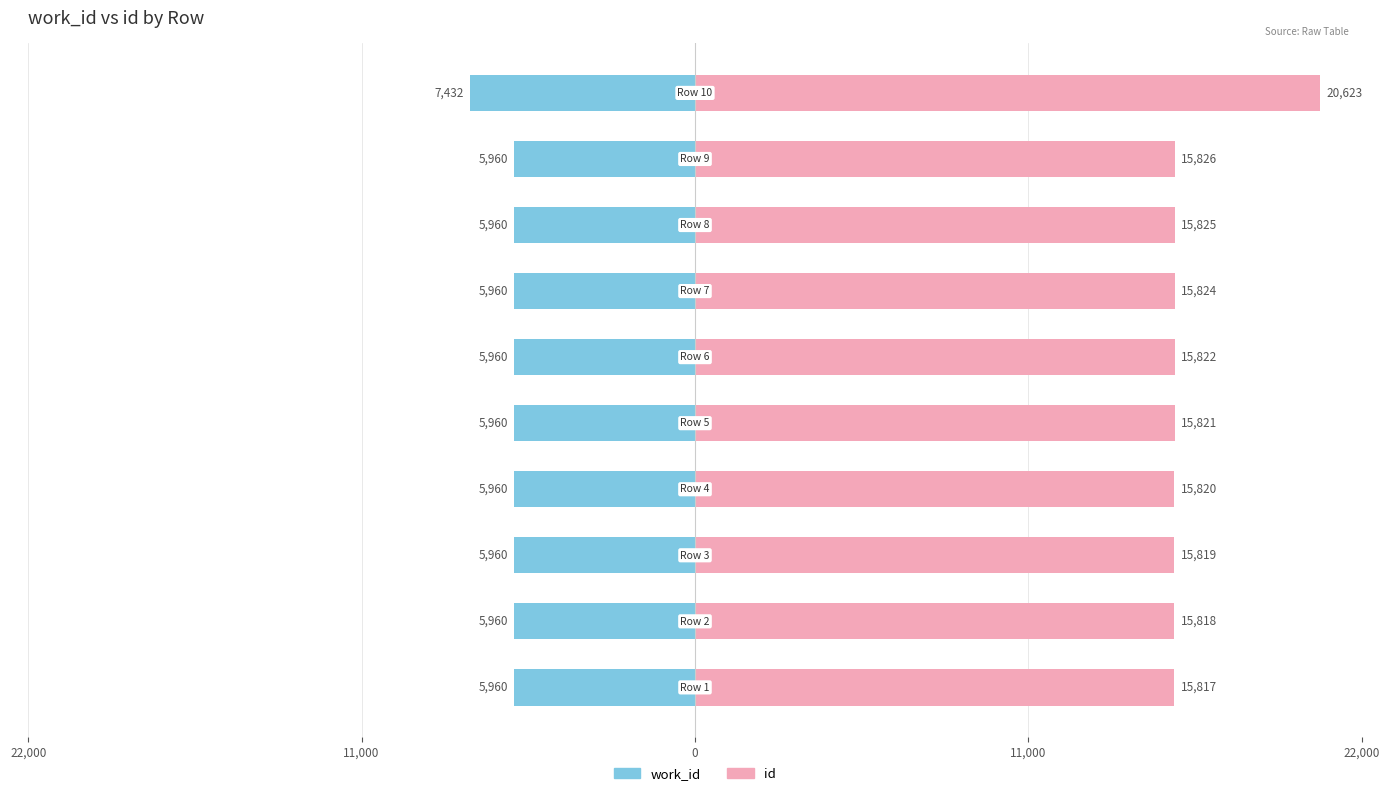

How many groups of bars are there?

10